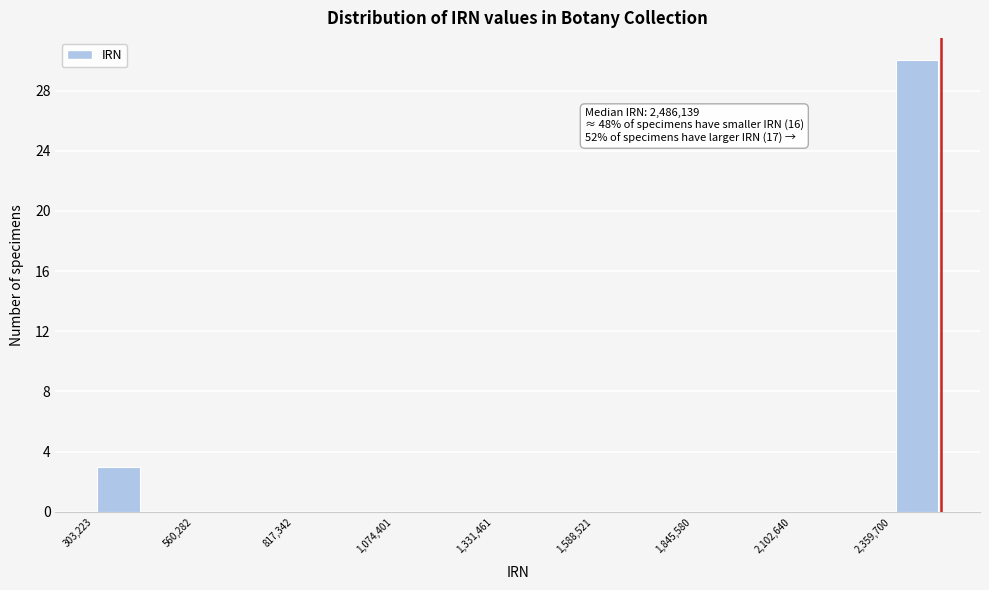

Around what value on the x-axis is the tallest bar? Give the approximate position of its centre, as read against the axis.

2400000